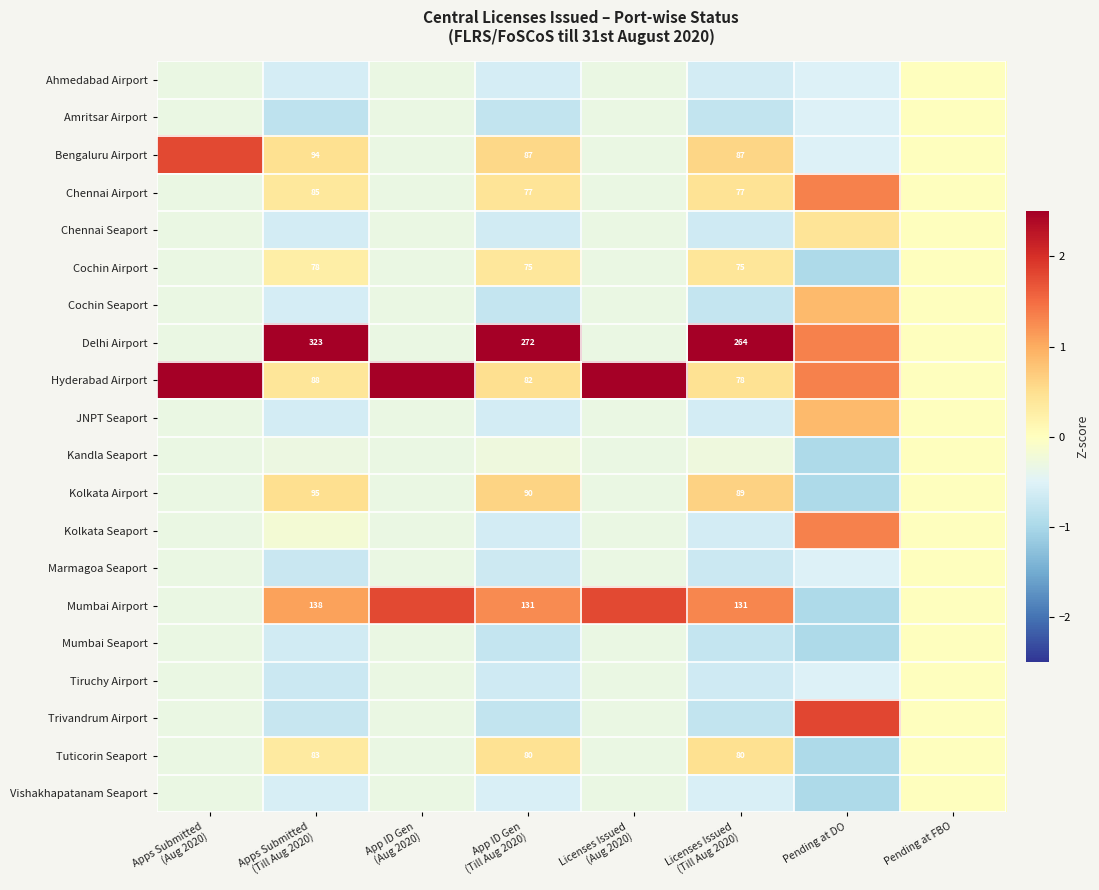

What is the difference between the maximum and second lowest values in the Mumbai Airport series?

2.1